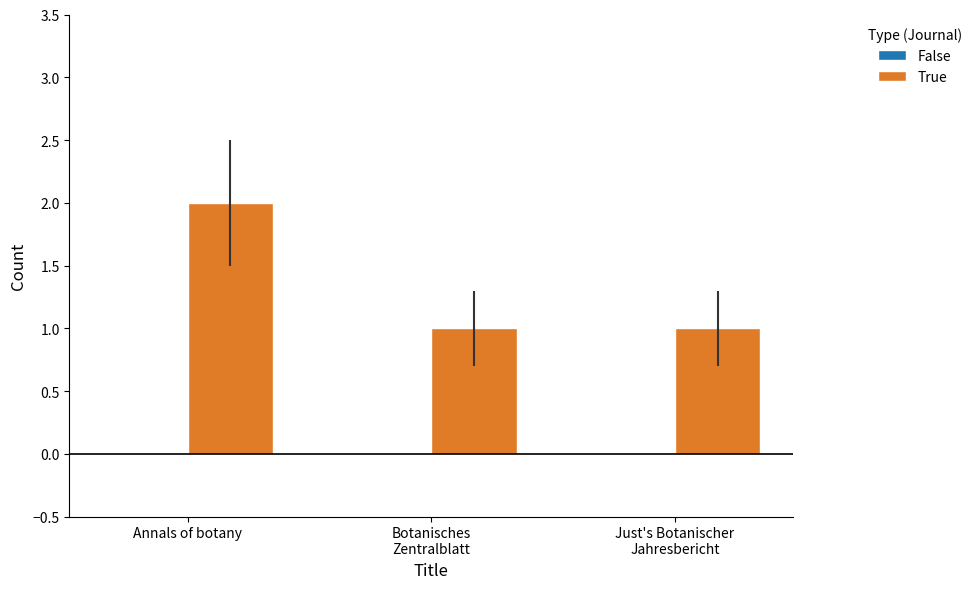

What position from the left is Annals of botany?

1